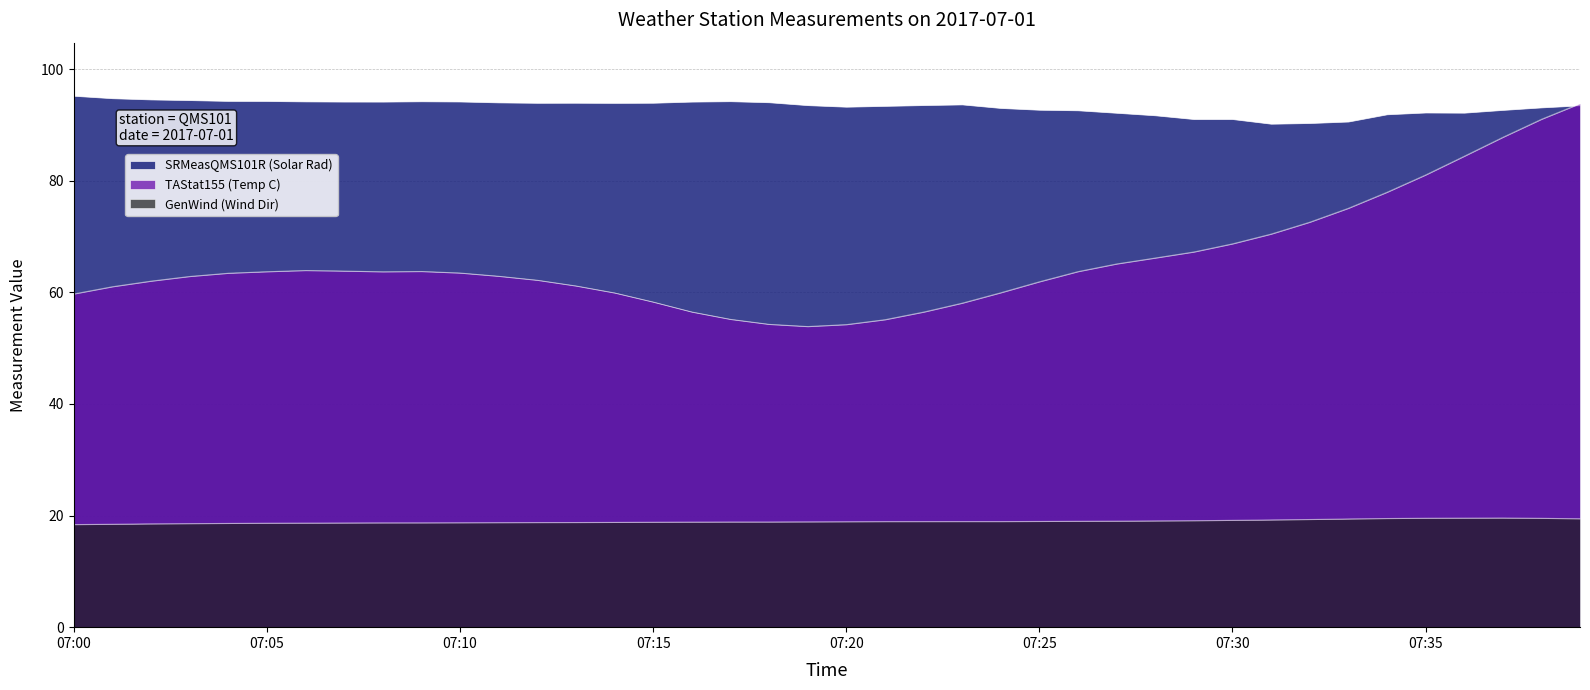

List the series in order of their peak value, highest first.

SRMeasQMS101R (Solar Rad), TAStat155 (Temp C), GenWind (Wind Dir)